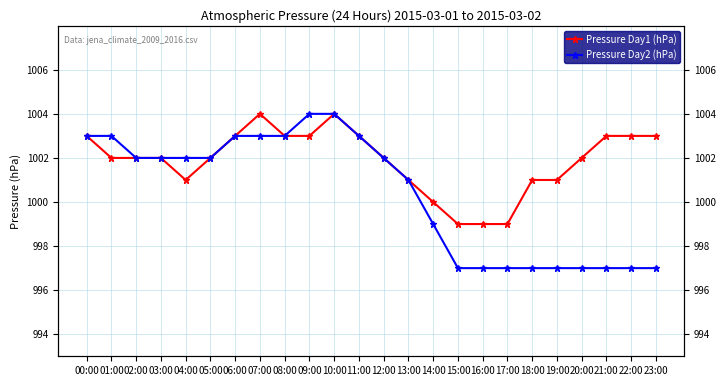

How many Pressure Day2 (hPa) values are between 997 and 1003?

22